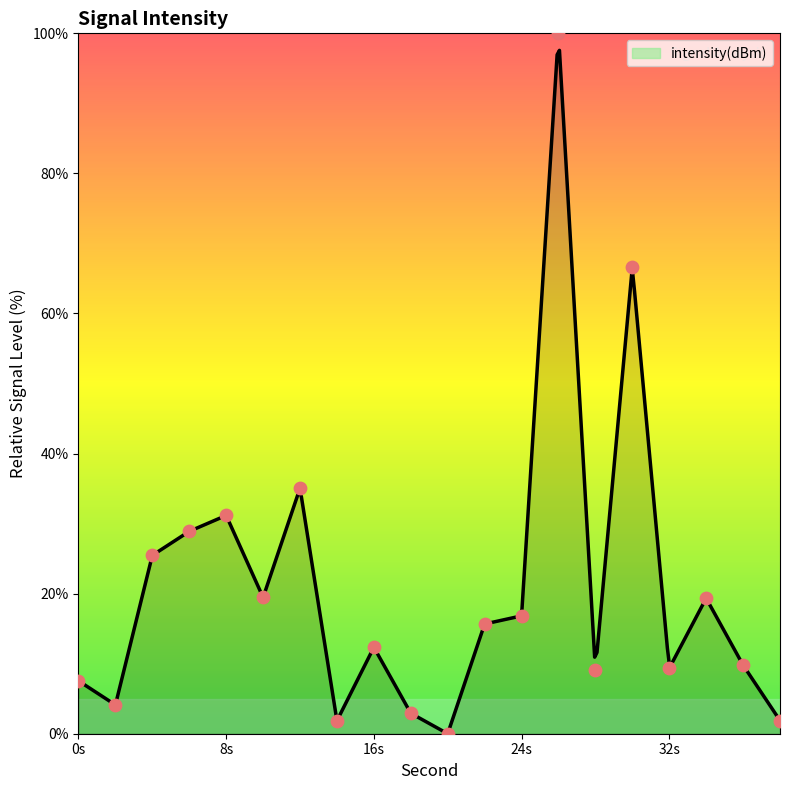

Which has a higher value, 14 or 10?

10